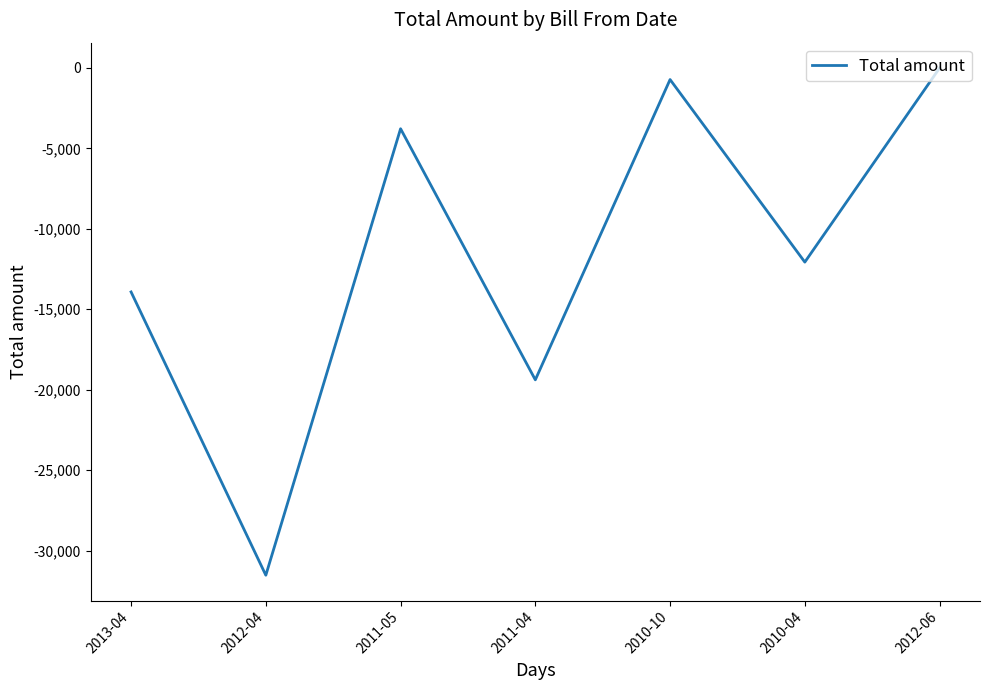

Rank the categories by value from lowest to highest.

2012-04, 2011-04, 2013-04, 2010-04, 2011-05, 2010-10, 2012-06